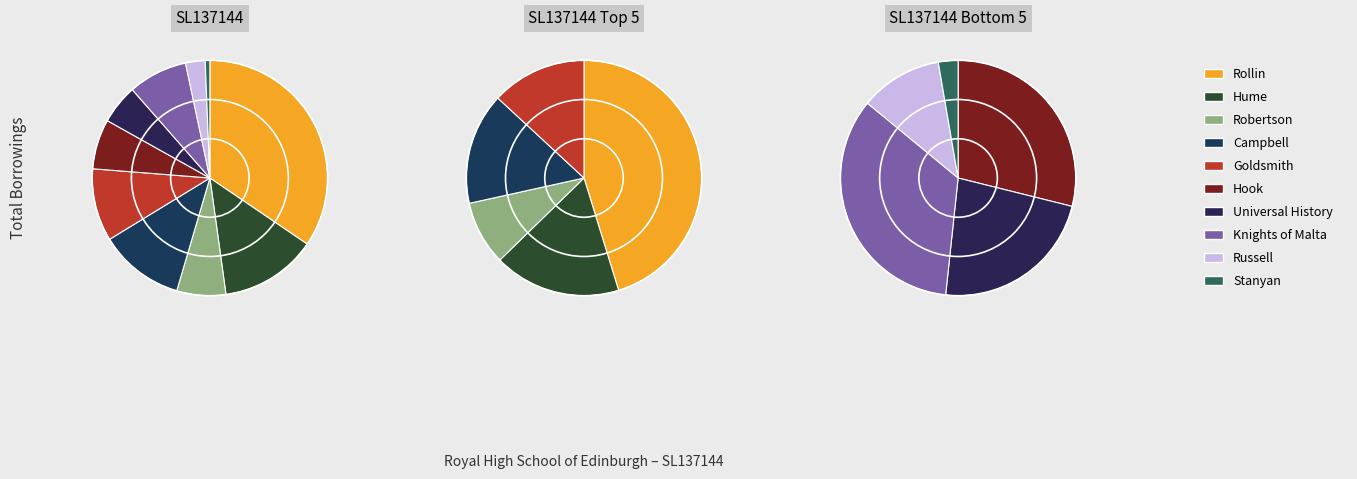

To the nearest percent, what percentage of the pie is Knights of Malta?

8%